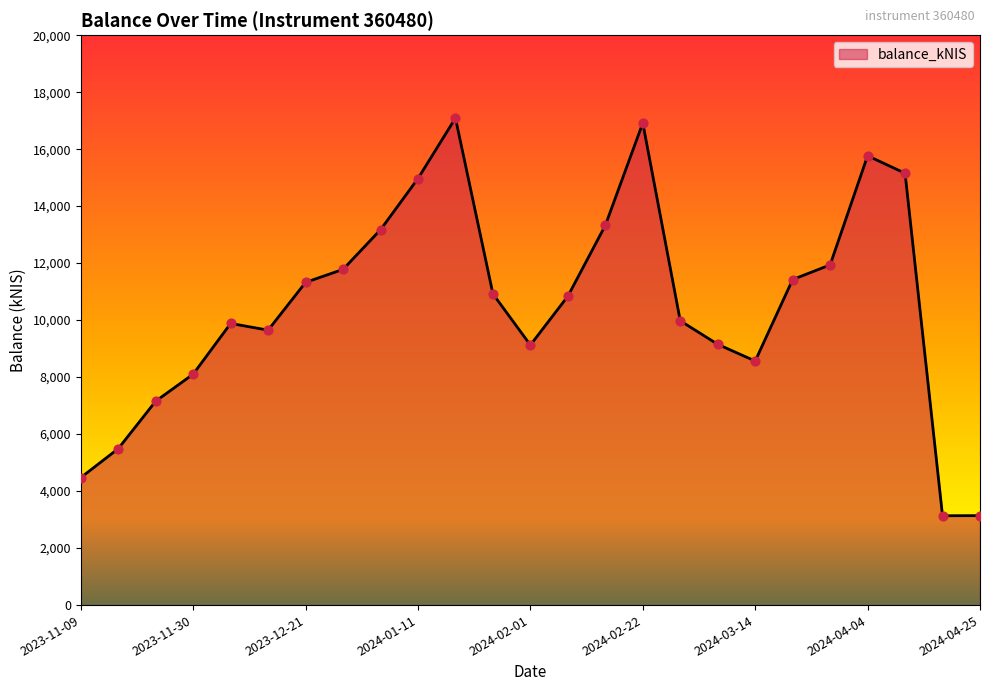

What is the minimum value shown in the chart?

3134.7